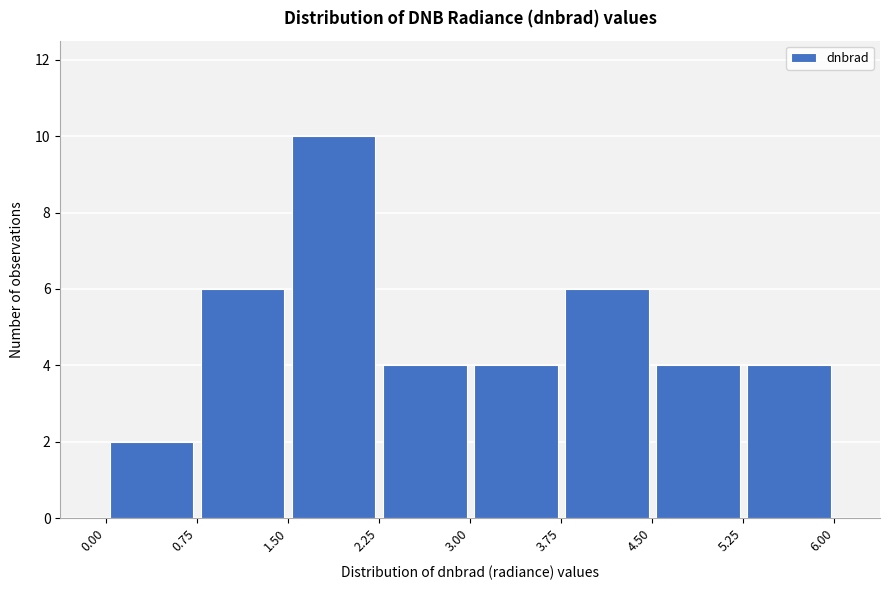

What is the height of the bar covering 0.75 to 1.50 on the x-axis? The values are not printed on the chart, so give them approximately, as read against the axis.

6